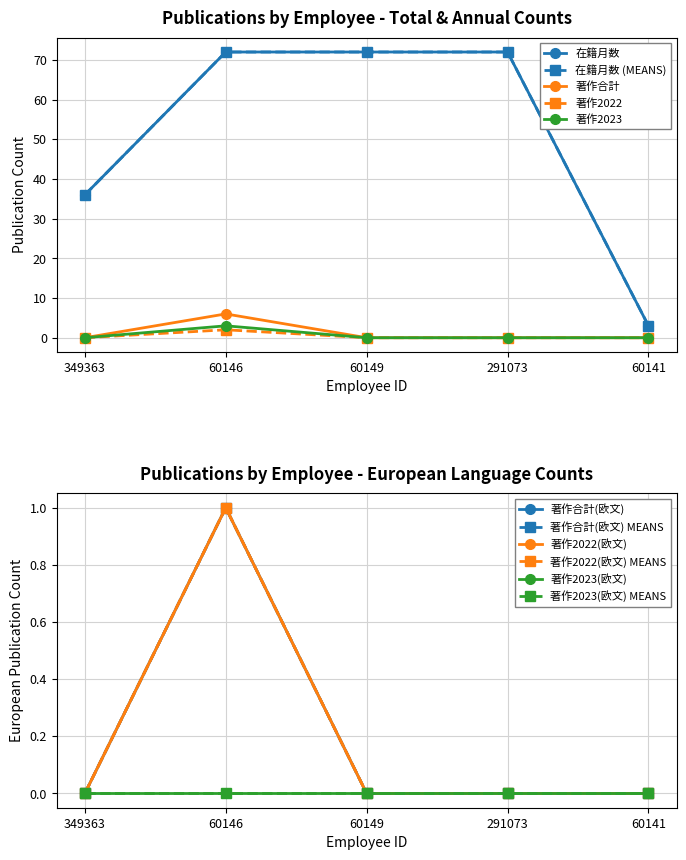

The 著作2023 series shows 3 at 60146. True or false?

True